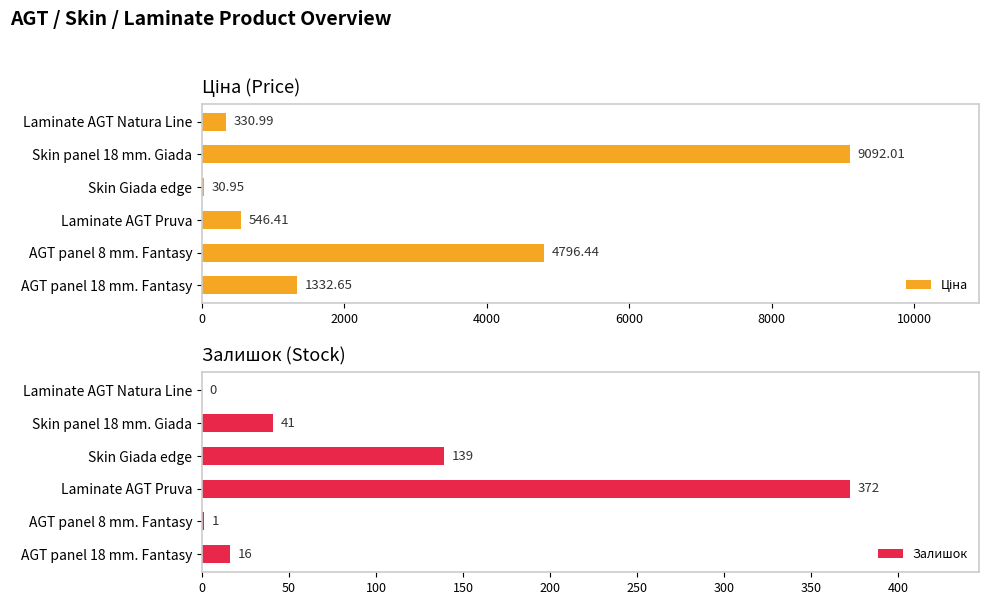

Is it true that Залишок equals 372 at Laminate AGT Pruva?

True